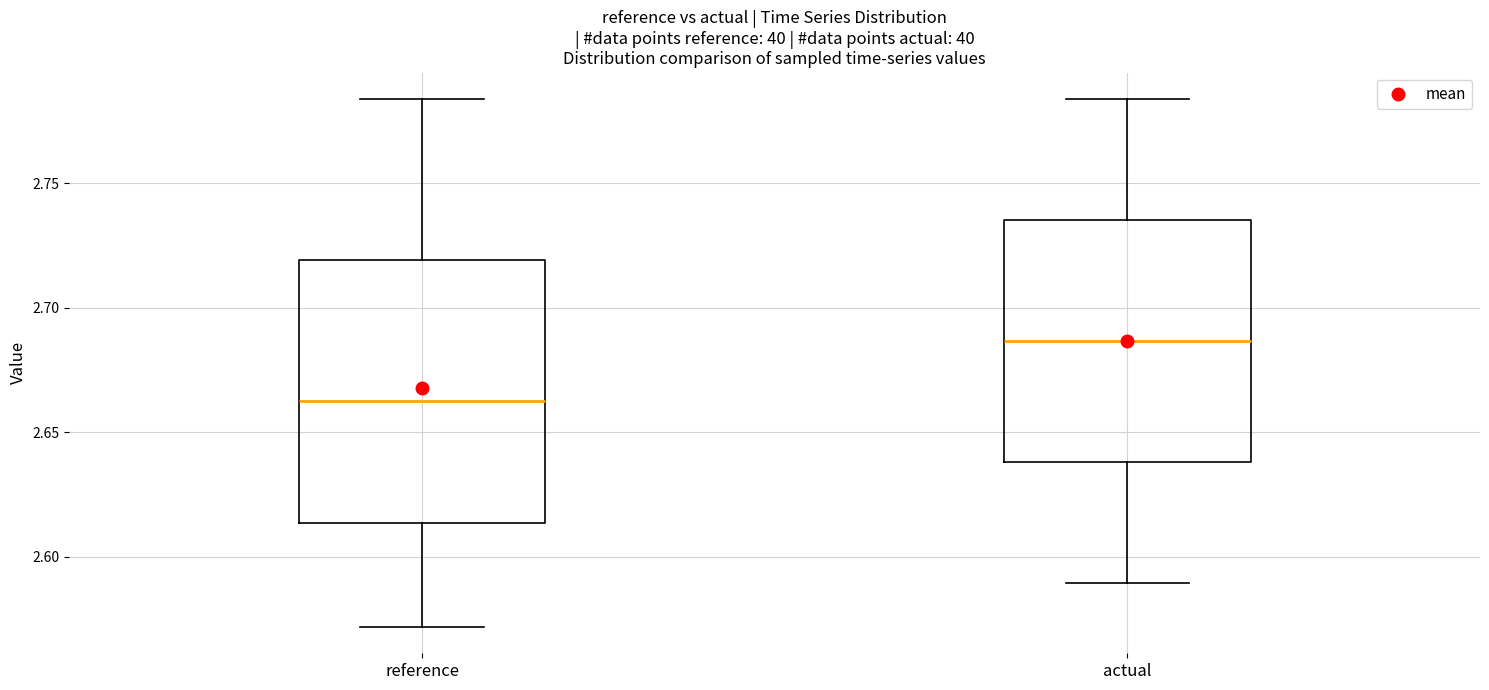

Comparing the boxes themselves (not the whiskers), which one is the tallest?

reference